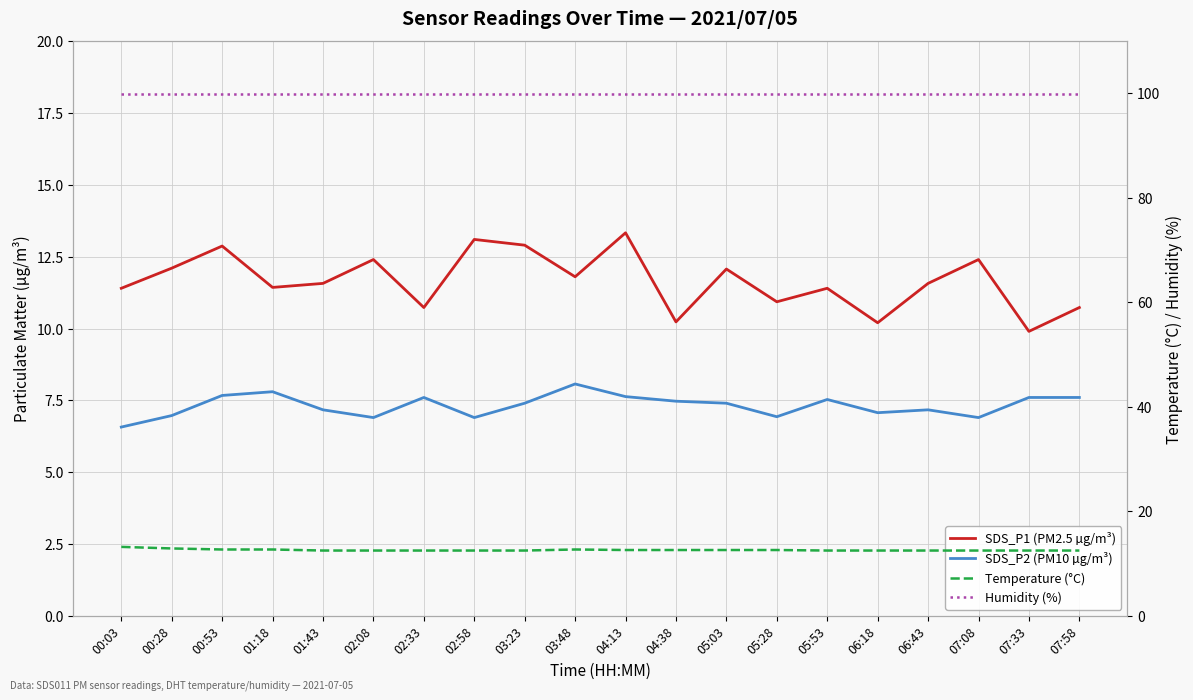

Is this an area chart (filled region under the line)?

No